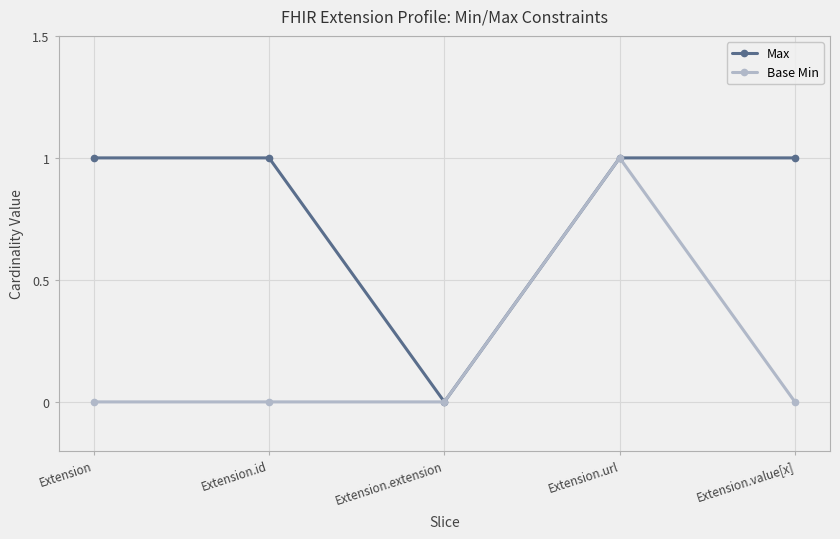

Between Extension.id and Extension.extension, which series saw the biggest shift?

Max